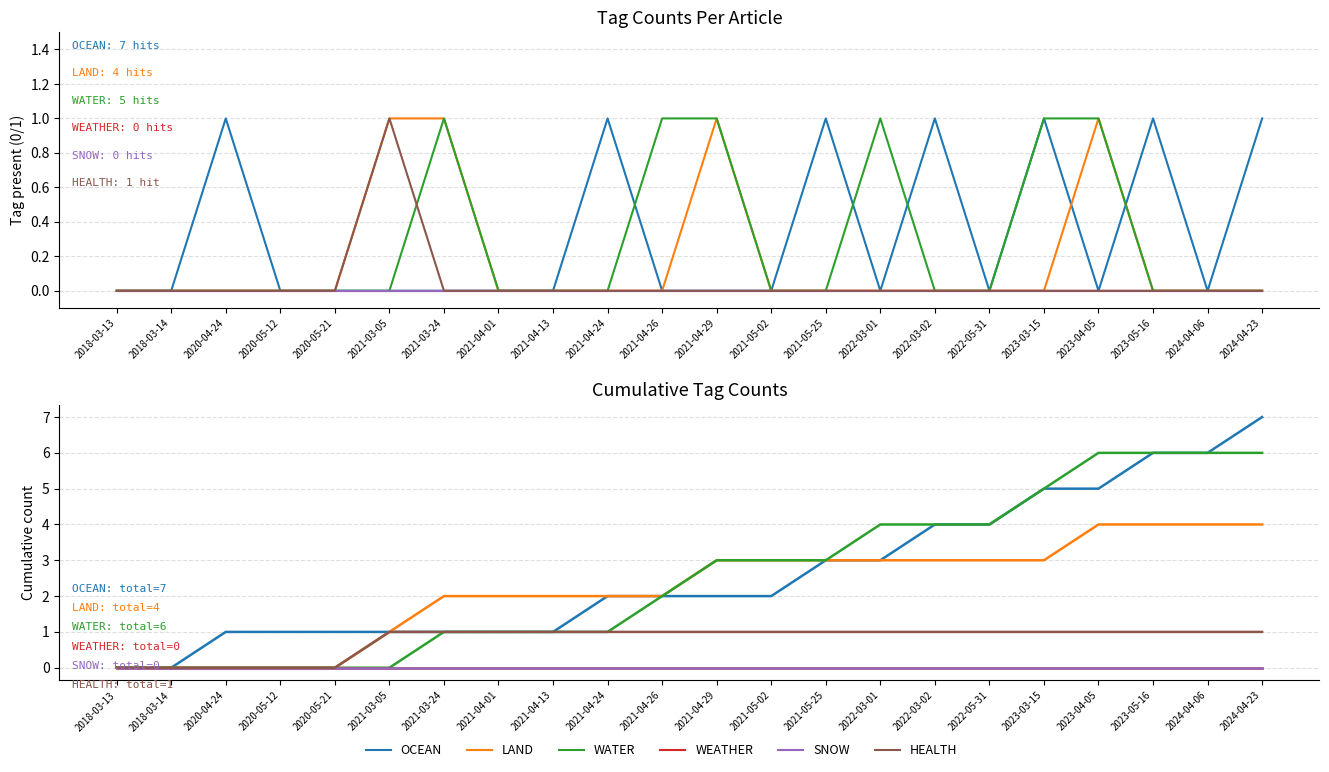

What is the label of the 18th point from the left?

2023-03-15